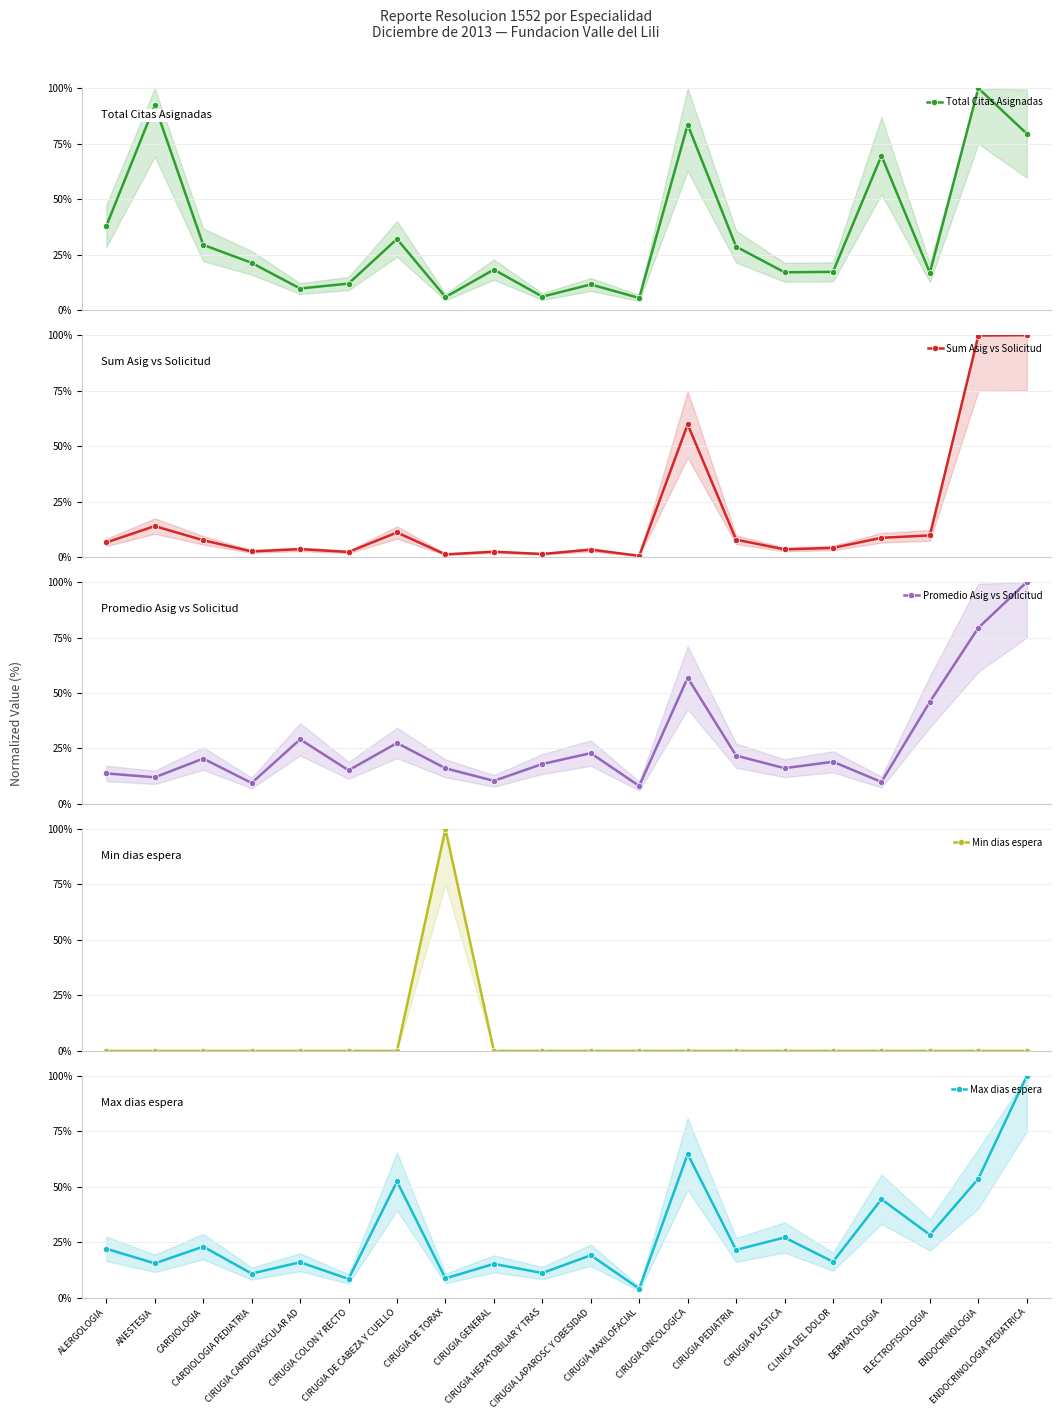

Between CIRUGIA MAXILOFACIAL and DERMATOLOGIA, which is larger?

DERMATOLOGIA